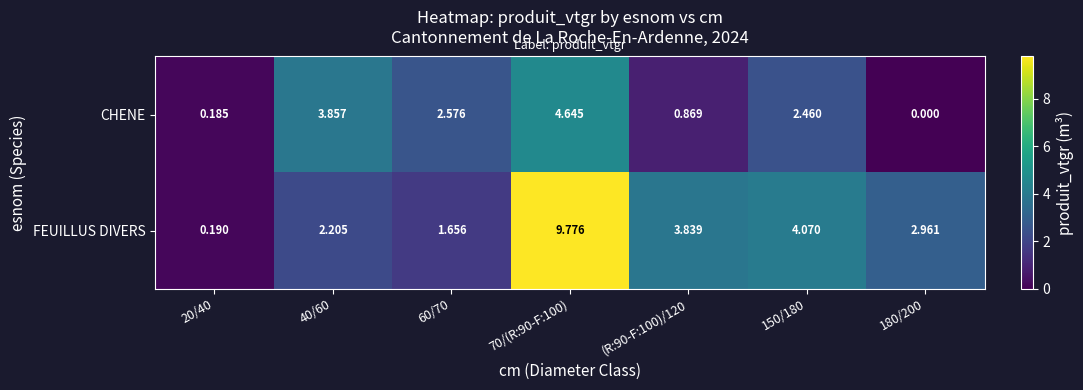

Rank the series by their average value, from lowest to highest.

CHENE, FEUILLUS DIVERS